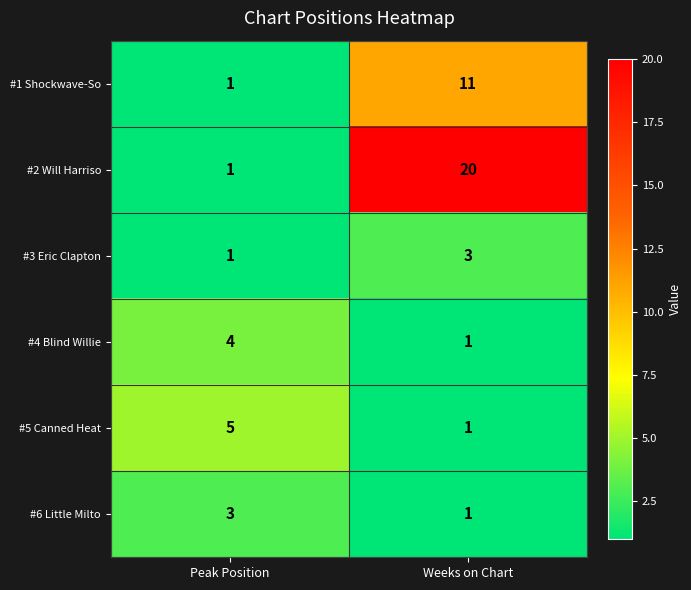

Is it true that #3 Eric Clapton equals 2 at Peak Position?

False